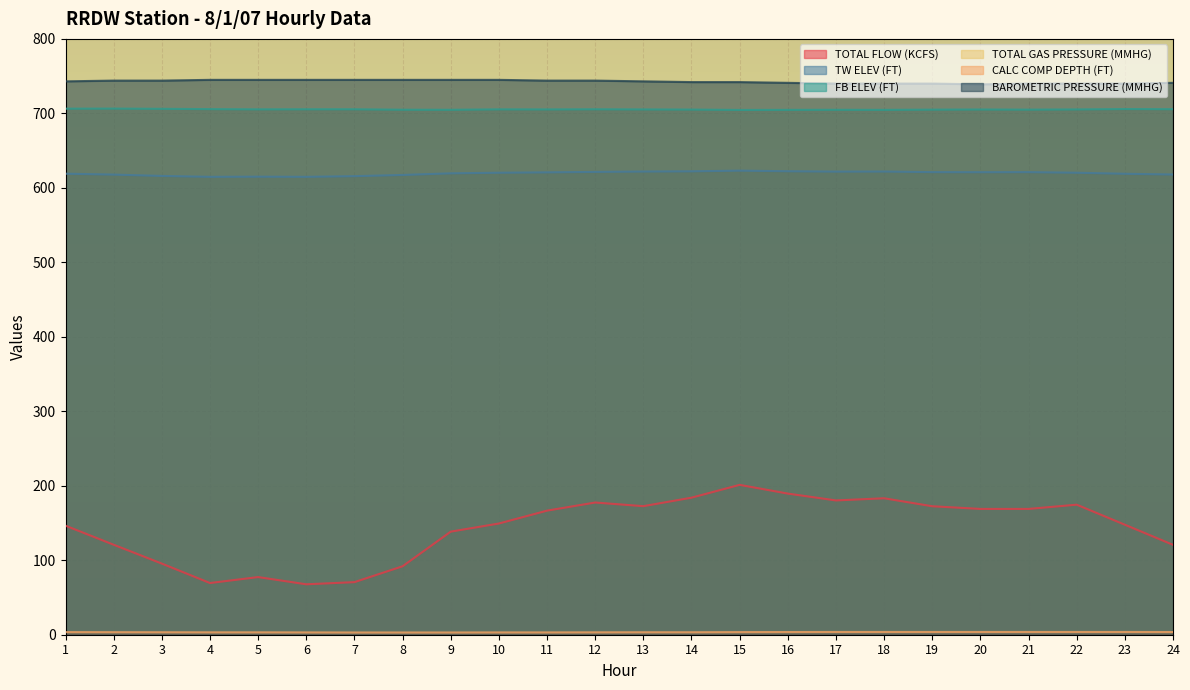

The BAROMETRIC PRESSURE (MMHG) series shows 418.4 at 6. True or false?

False